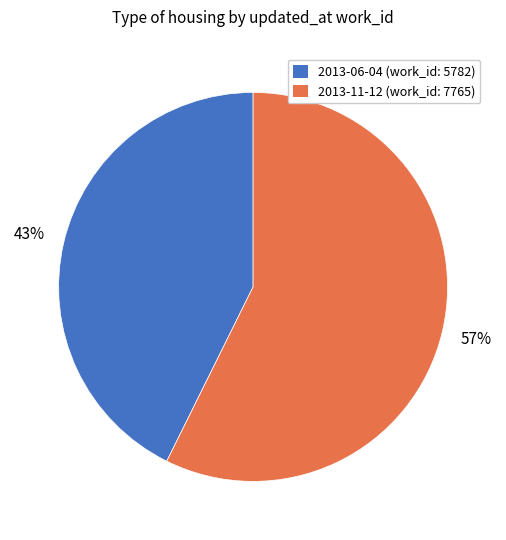

What percentage is the 2013-06-04 slice, to the nearest percent?

43%